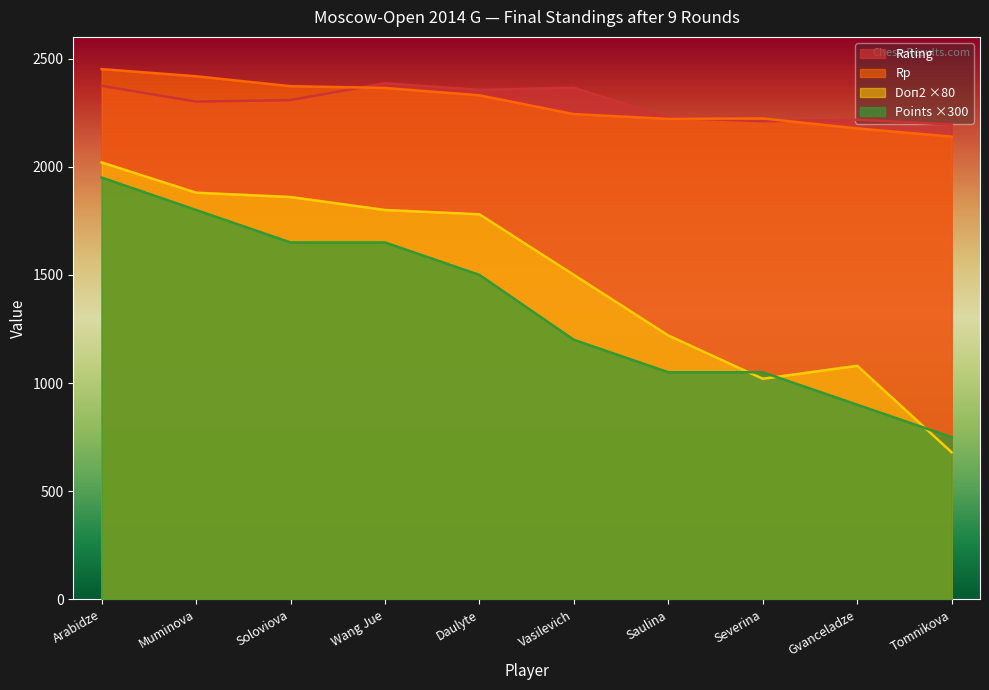

Which series has the widest spread of values?

Doп2 ×80